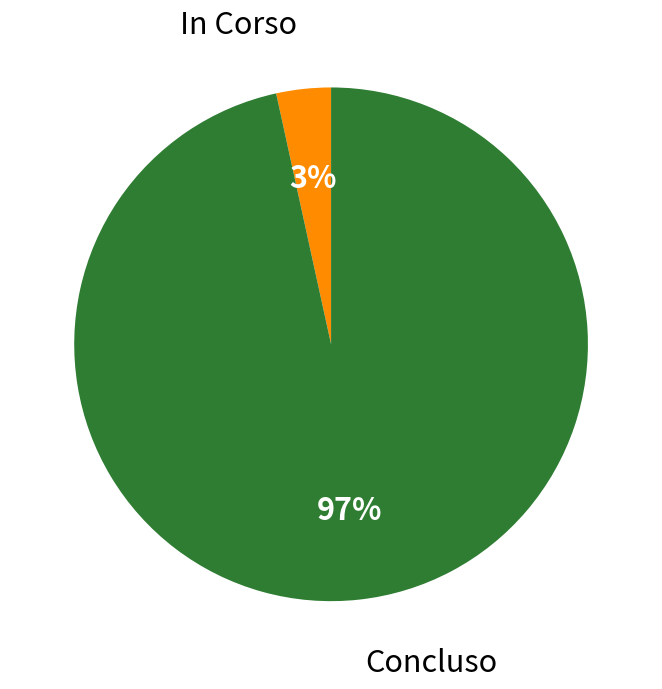

Is the sum of In Corso and Concluso greater than half?

Yes